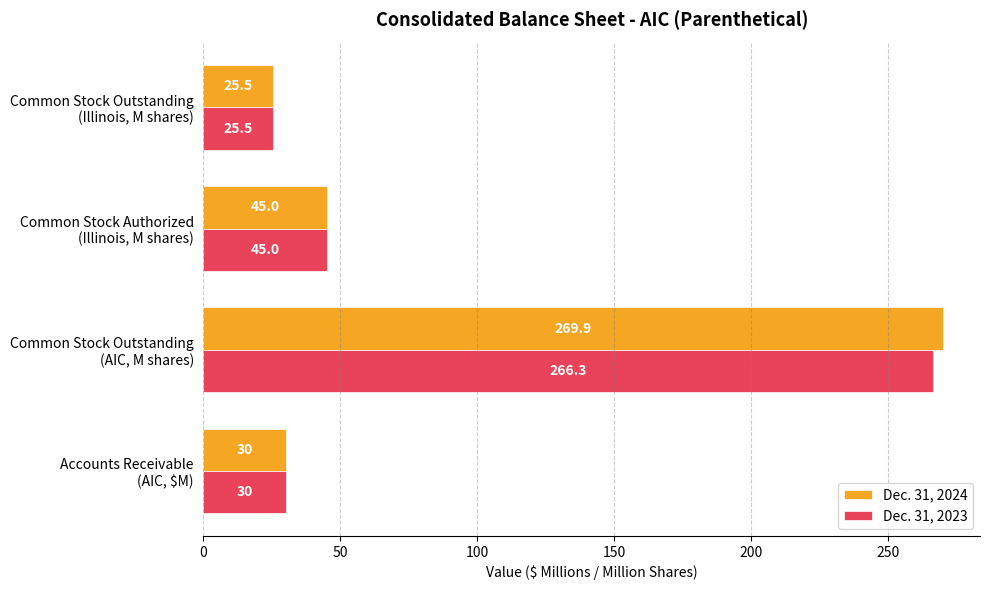

Which series has the largest total across all categories?

Dec. 31, 2024